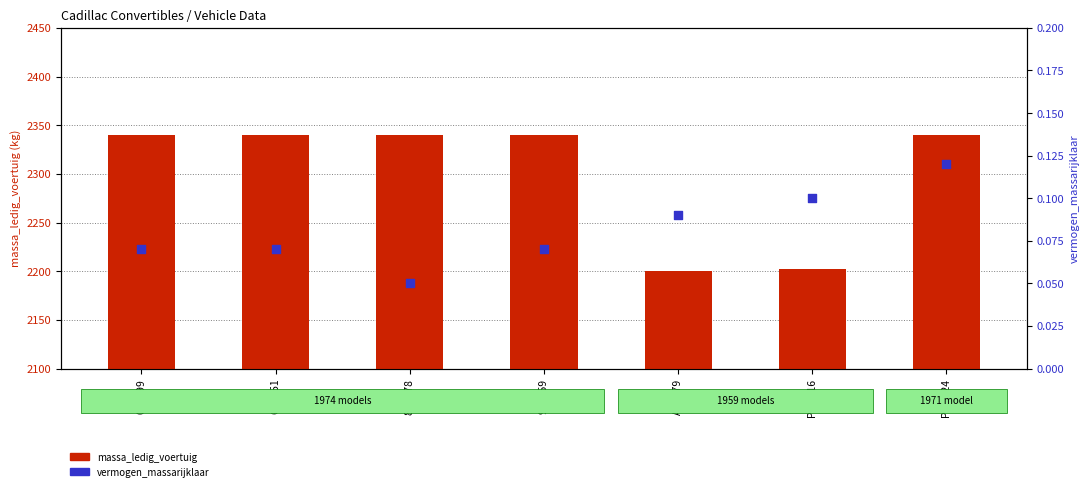

At which category is the sum across all series the highest?

PM3024